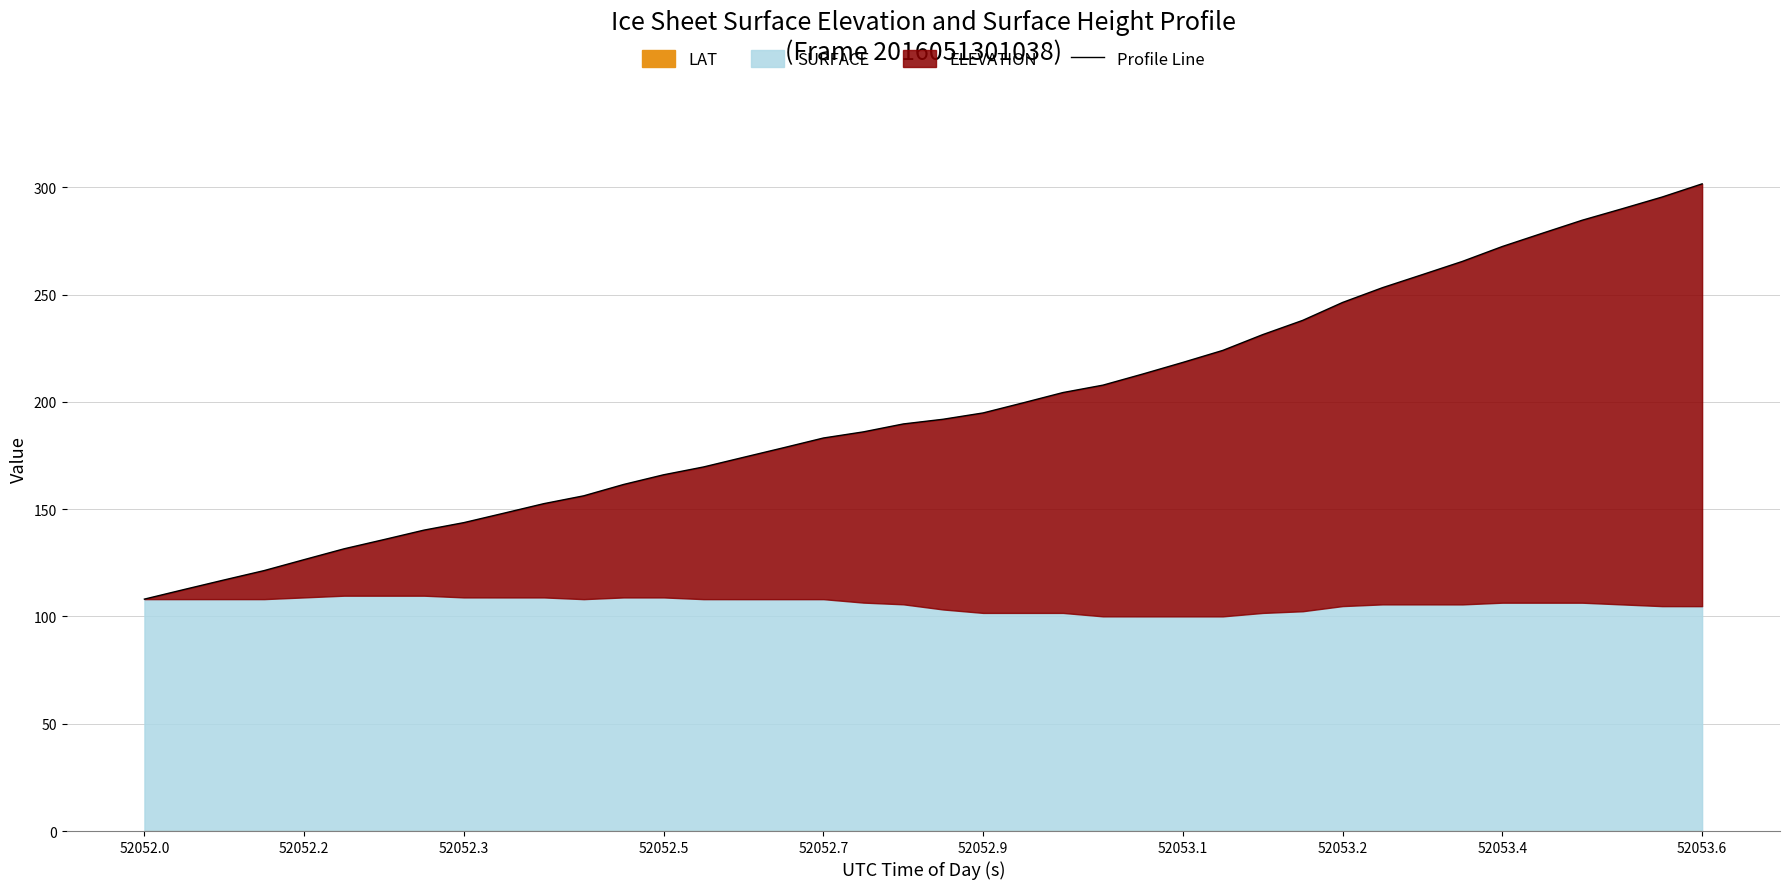

Reading left to right, extract all data points from this chart.

108.1	112.6	117.0	121.4	126.5	131.5	135.8	140.2	143.7	148.1	152.6	156.2	161.5	166.0	169.7	174.2	178.6	183.2	186.0	189.7	191.9	194.8	199.6	204.3	207.8	213.0	218.4	224.0	231.3	238.0	246.3	253.2	259.3	265.5	272.4	278.6	284.7	290.0	295.5	301.6